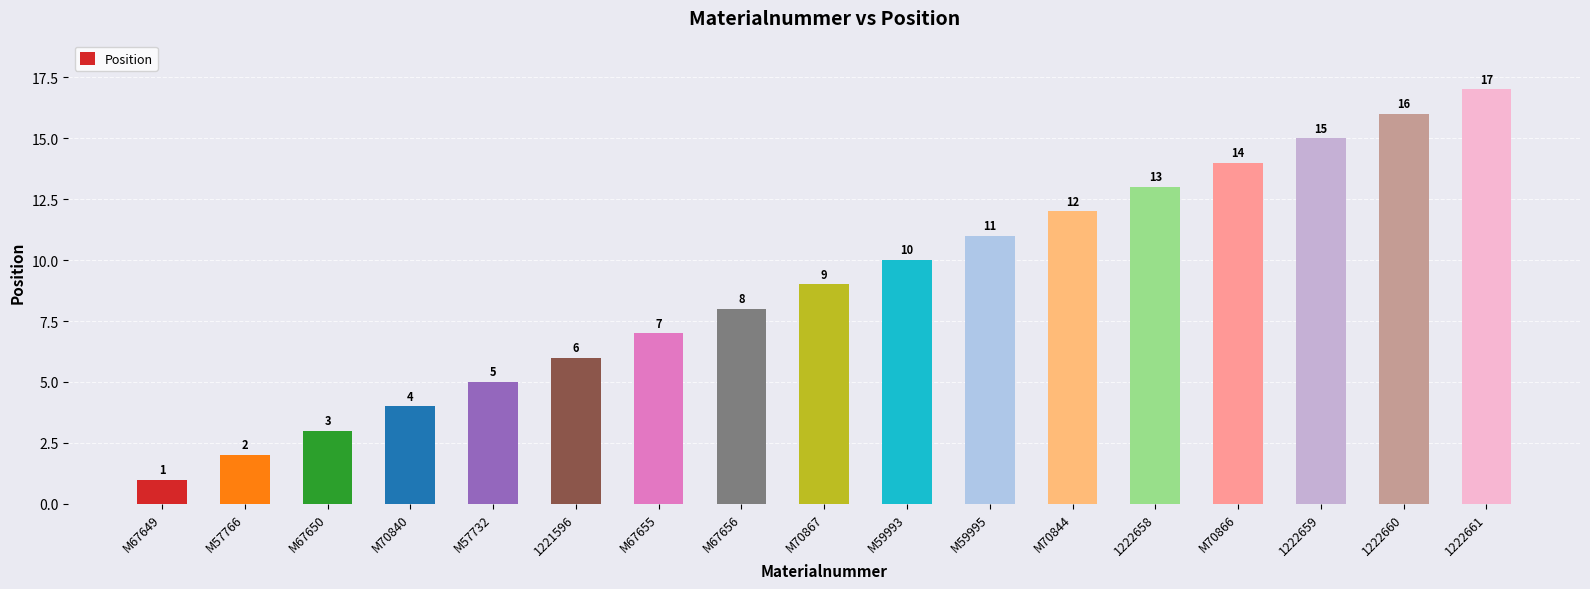

The chart shows a value of 11 at M67655. True or false?

False